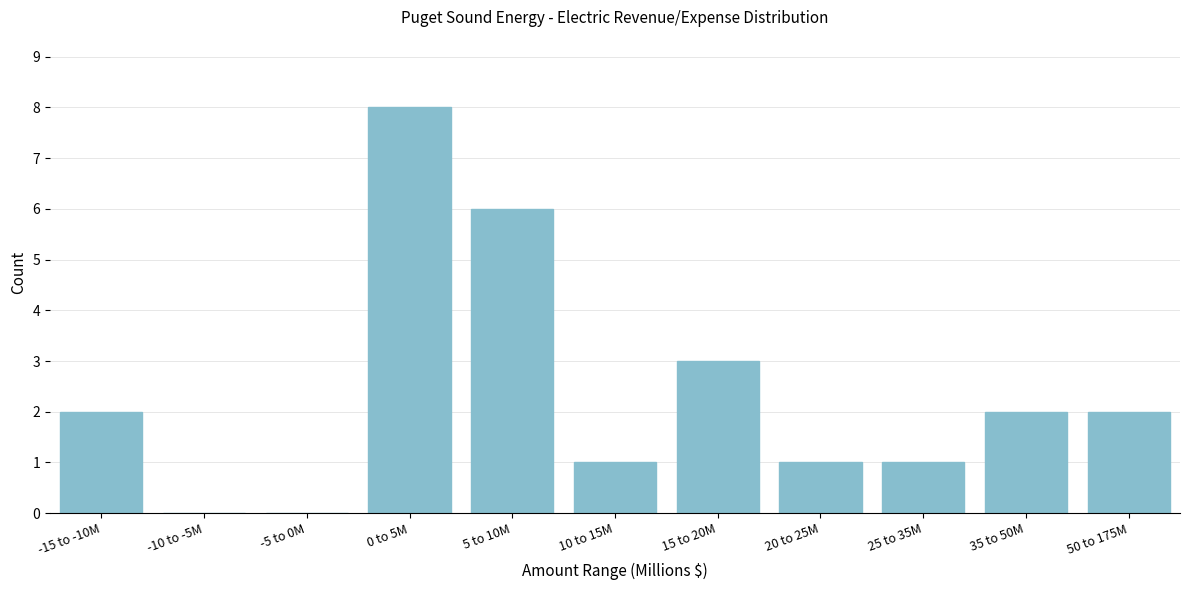

Reading left to right, transcribe all the data shown in this chart.

-15 to -10M=2	-10 to -5M=0	-5 to 0M=0	0 to 5M=8	5 to 10M=6	10 to 15M=1	15 to 20M=3	20 to 25M=1	25 to 35M=1	35 to 50M=2	50 to 175M=2